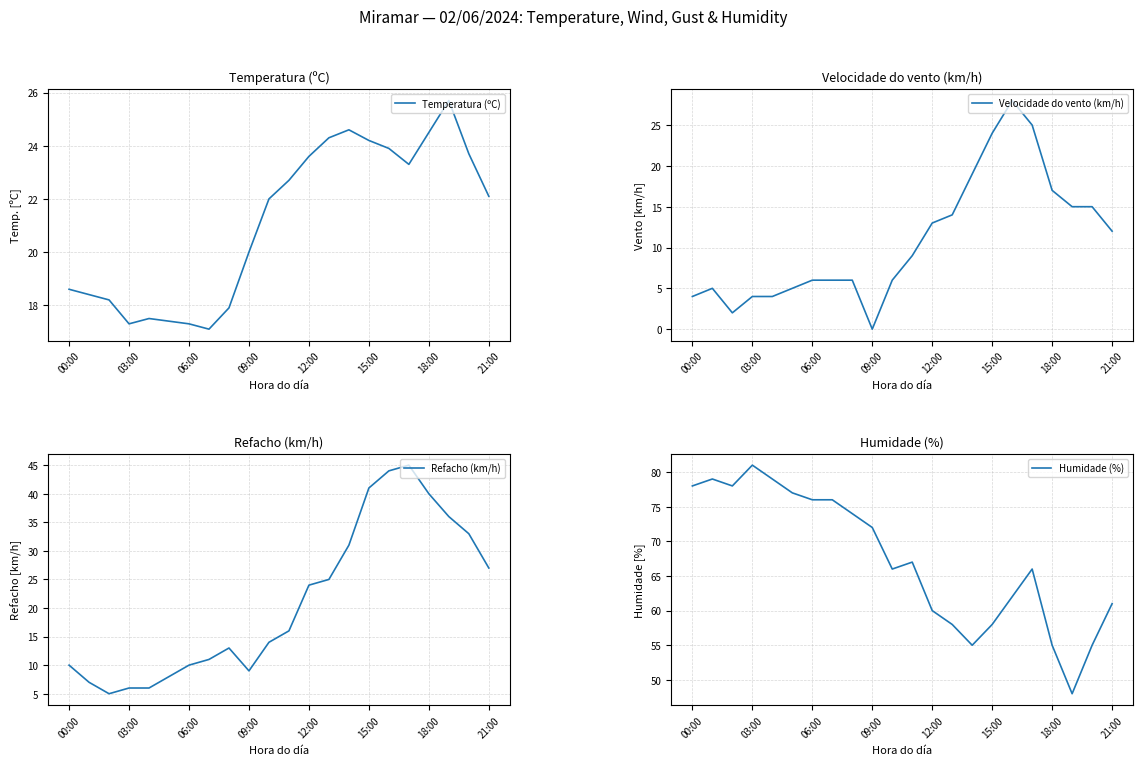

What is the label of the 9th point from the left?

8